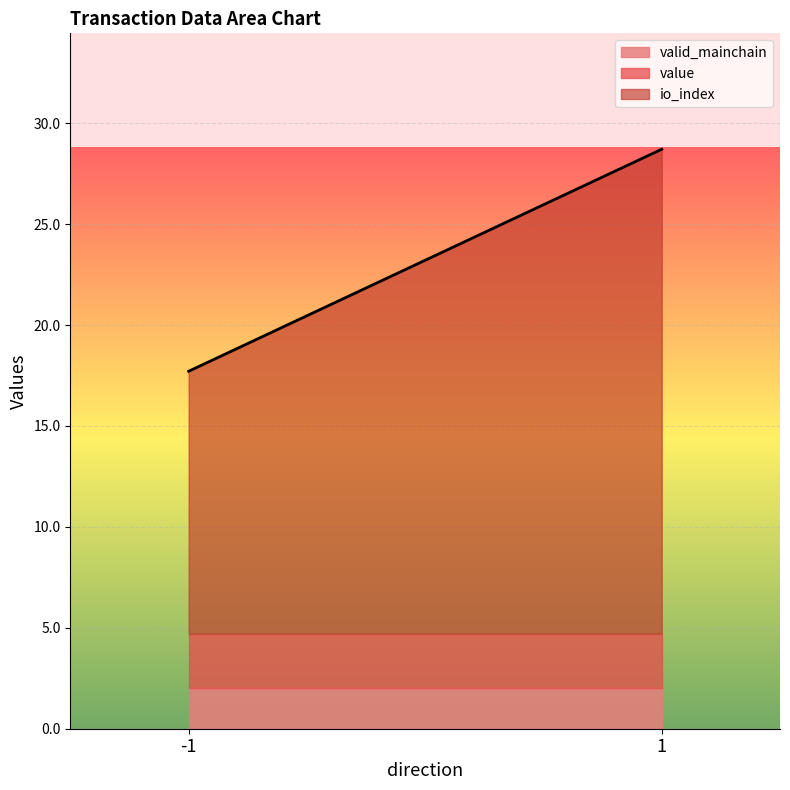

What is the total value across all series at -1?

17.7